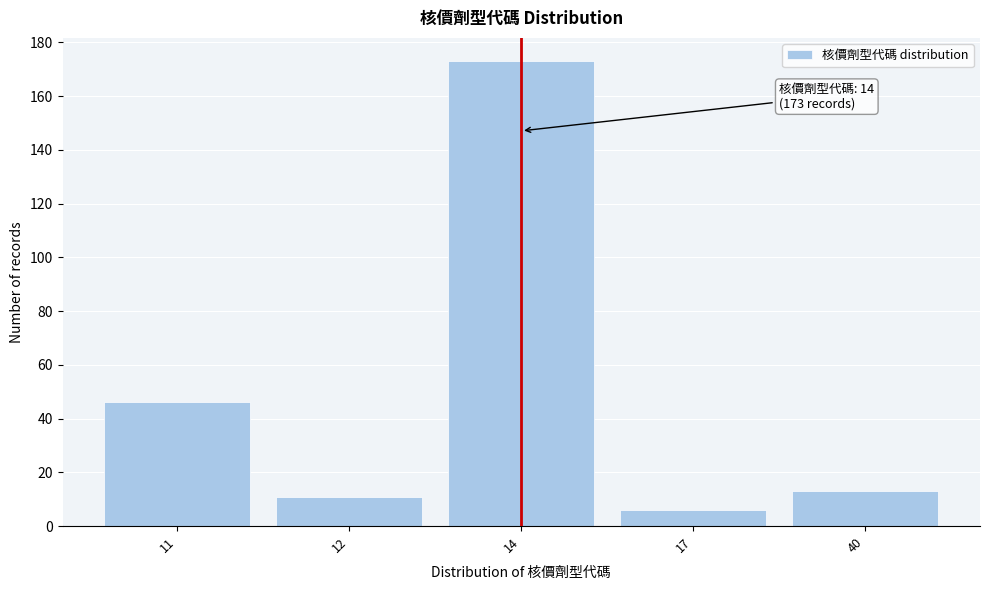

Reading left to right, list all the values displayed in this chart.

11=46	12=11	14=173	17=6	40=13